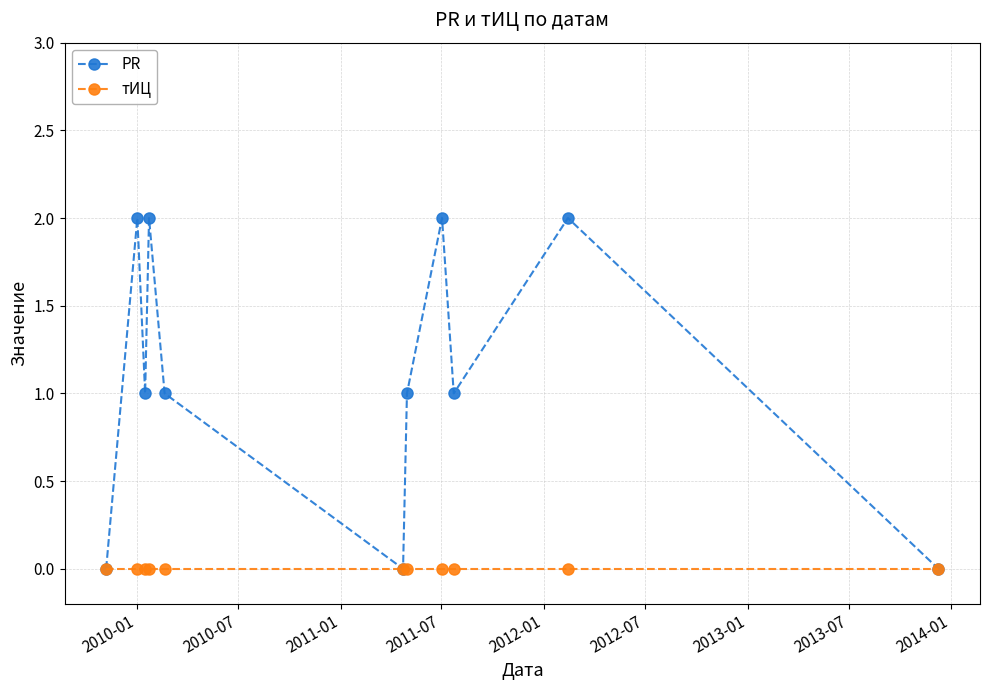

Which series has the largest total across all categories?

PR